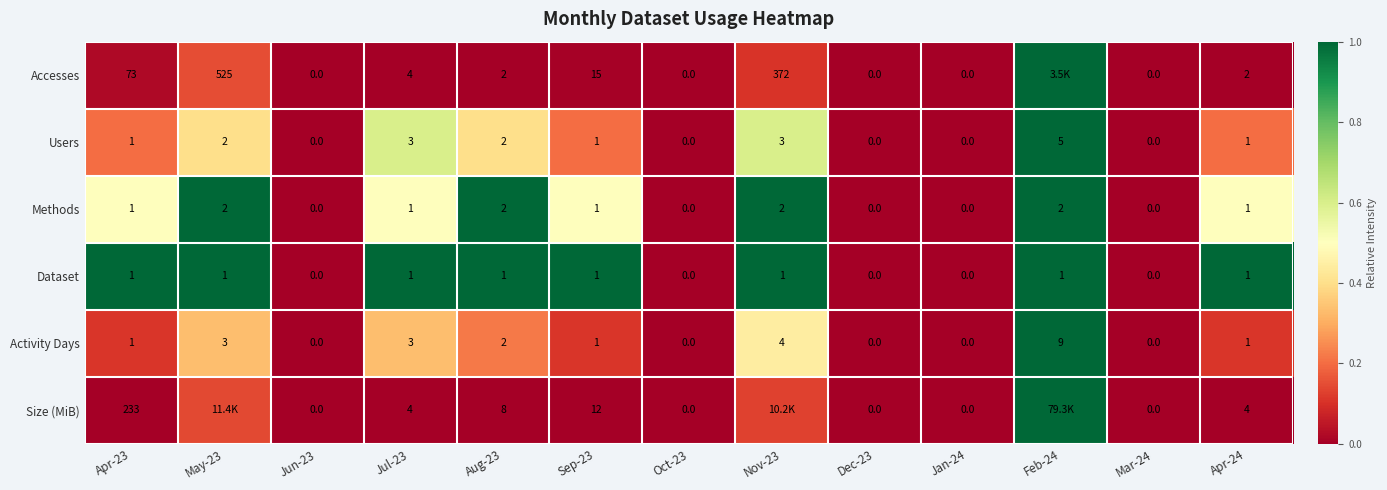

True or false: Dataset has a value of 0.6 at Jan-24.

False